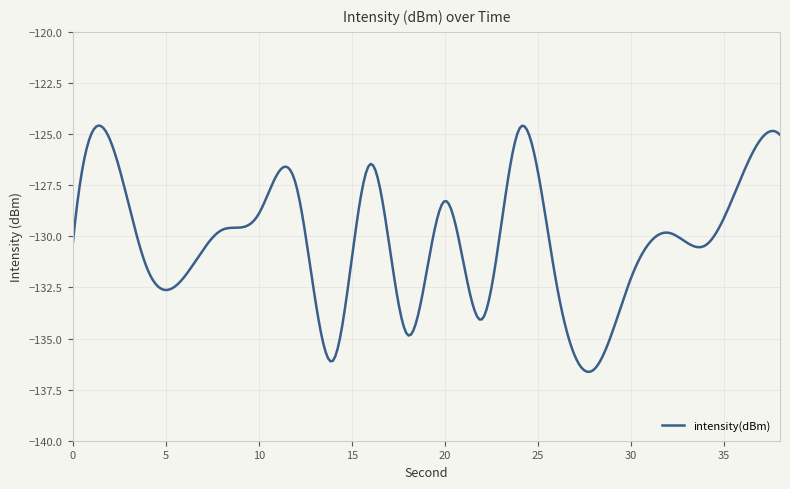

What is the sum of all values?

-39052.5